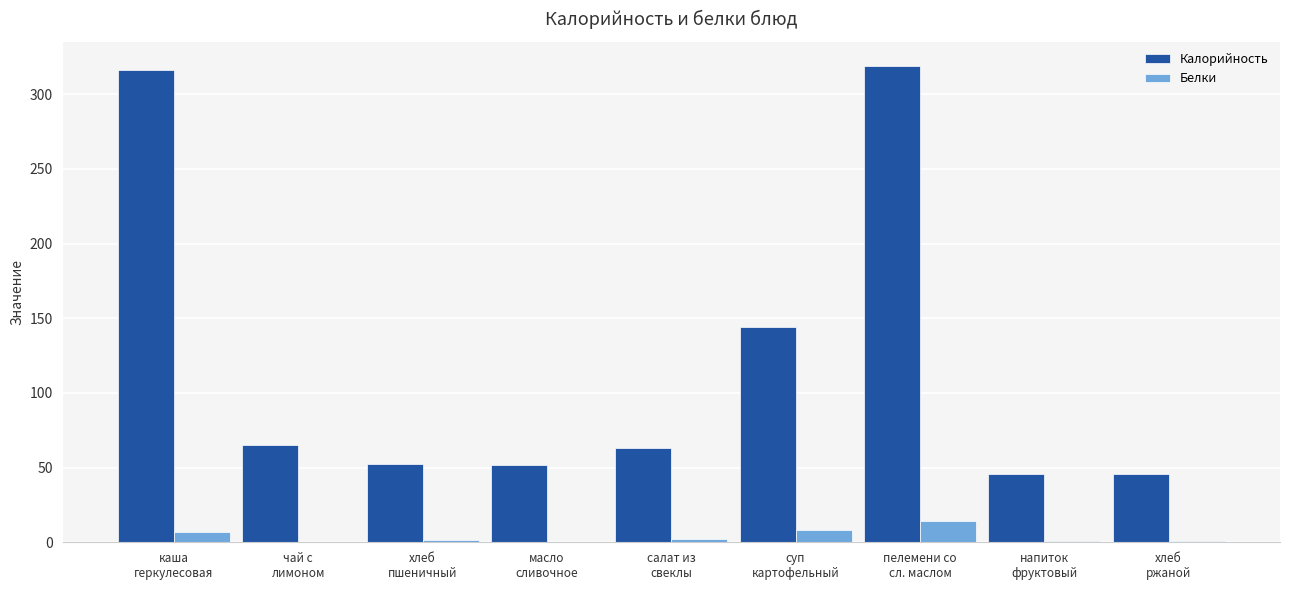

Are the bars grouped side by side (vs. stacked)?

Yes